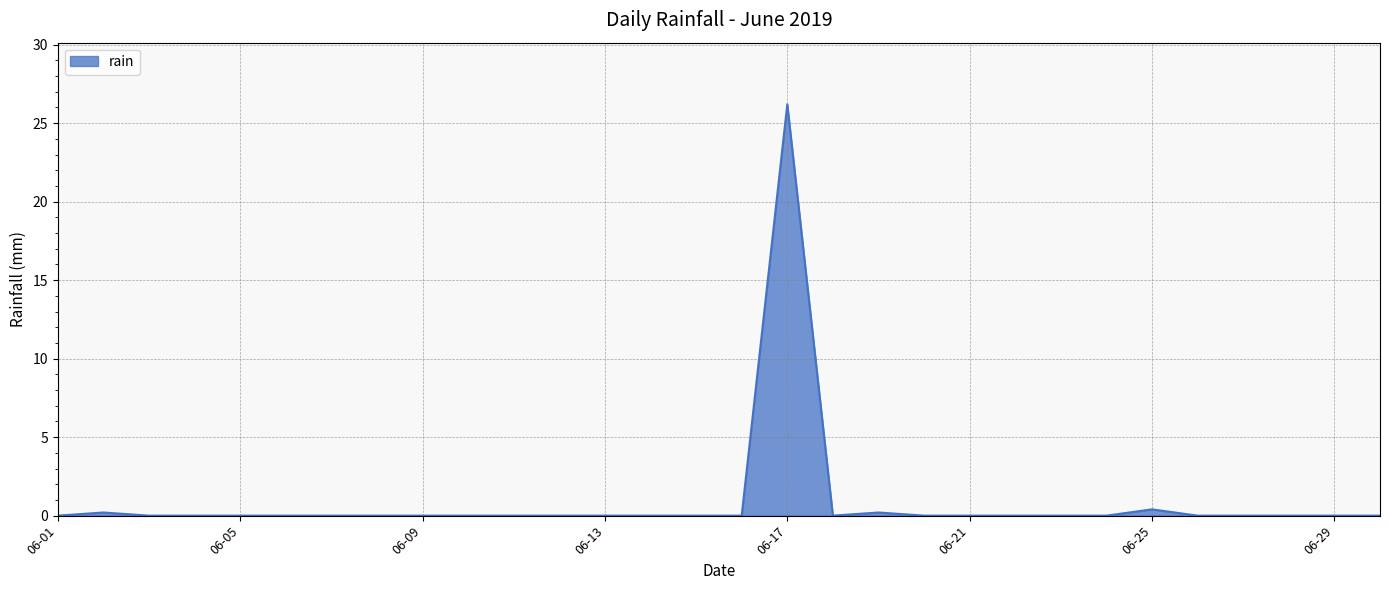

What is the maximum value shown in the chart?

26.2